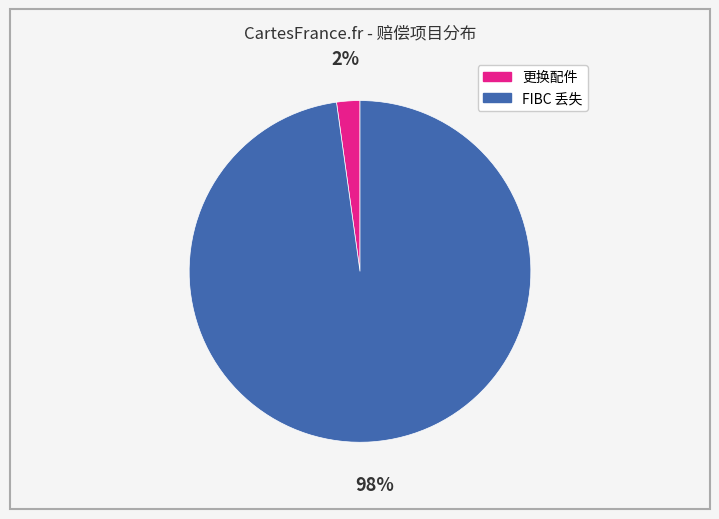

Is there a majority slice in this chart?

Yes